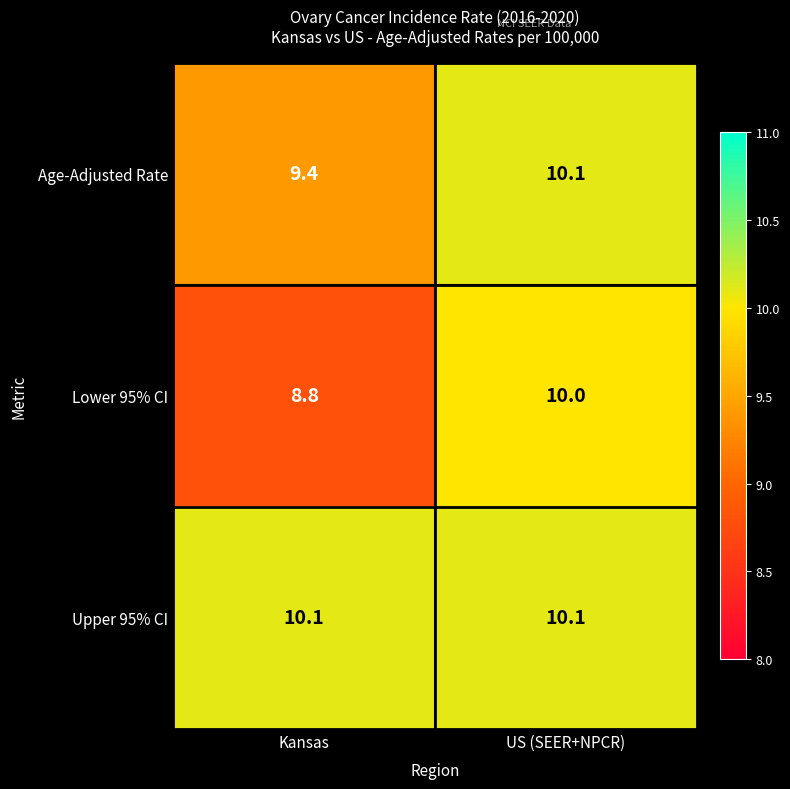

What is the smallest value displayed?

8.8